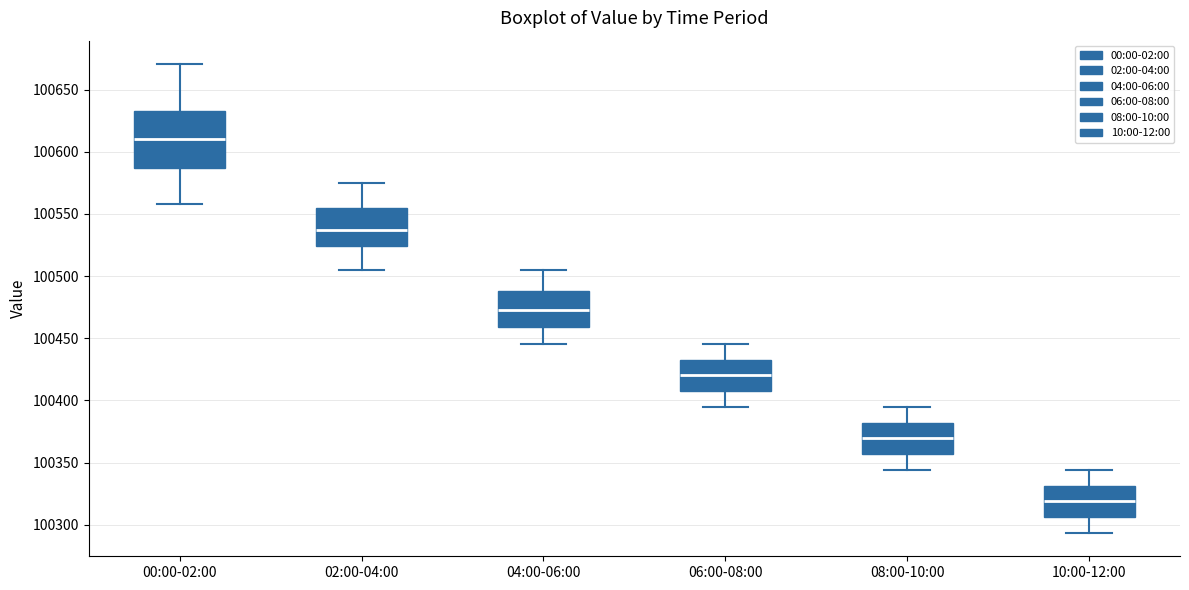

Which box has the highest median line?

00:00-02:00